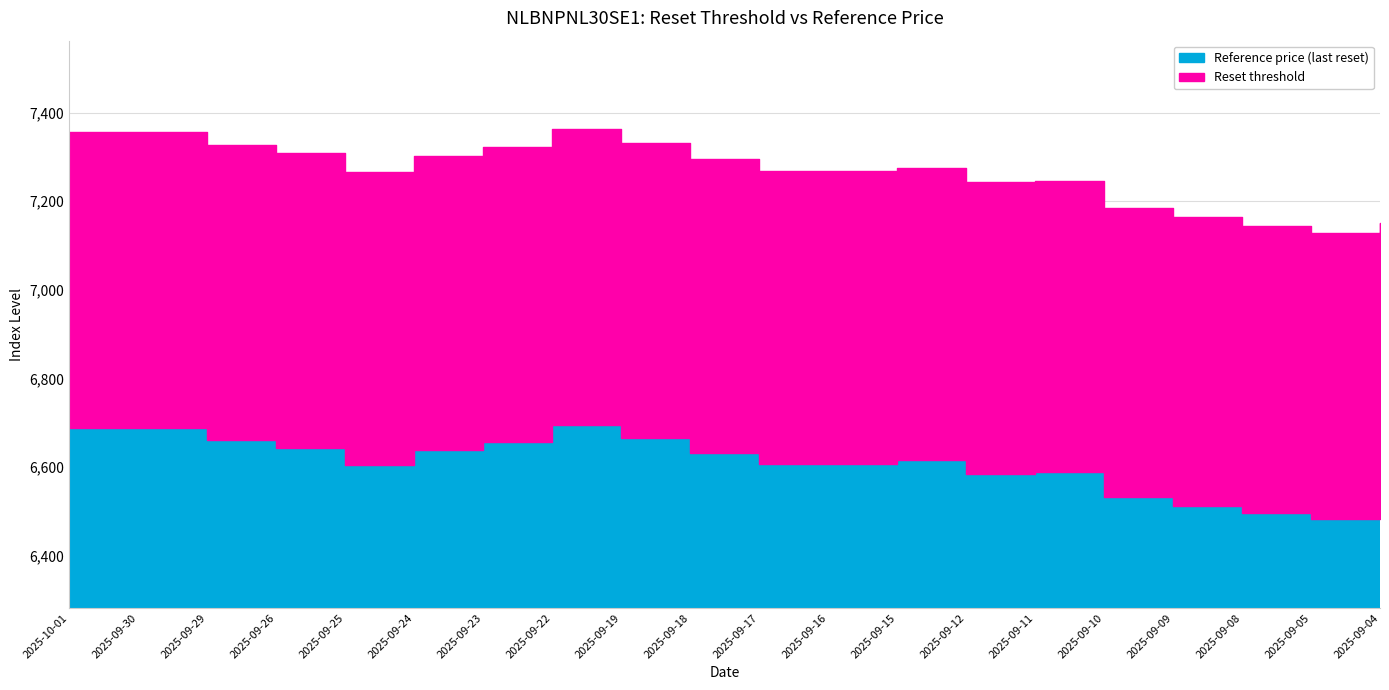

Rank the series by their maximum value, from lowest to highest.

Reference price (last reset), Reset threshold